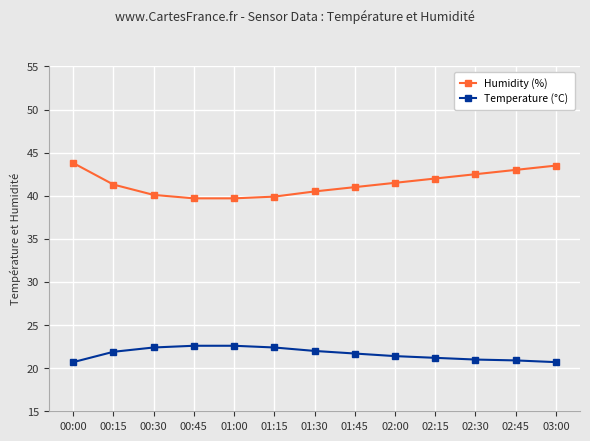

What is the highest value of the Temperature (°C) series?

22.6